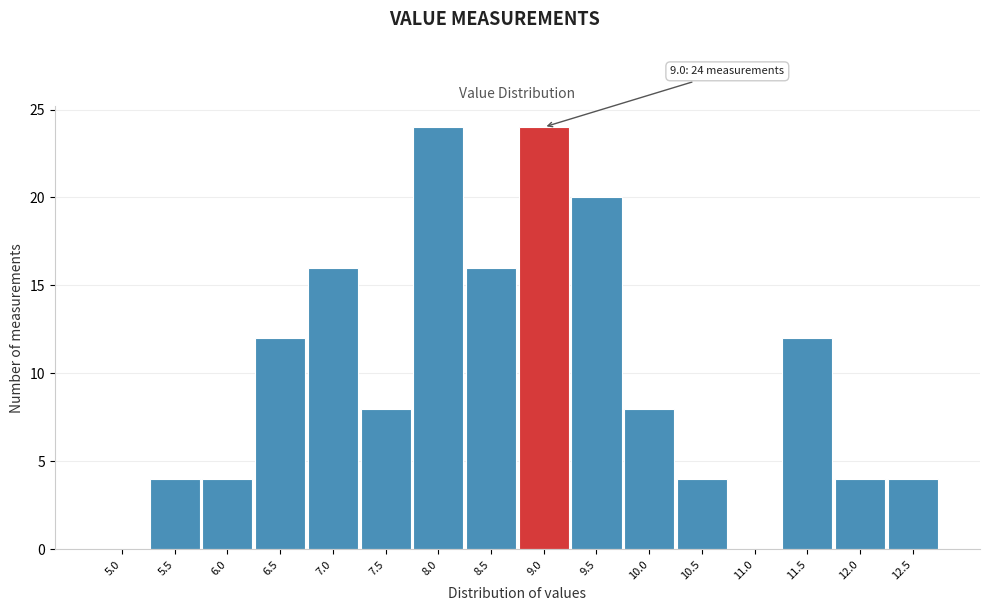

Reading left to right, transcribe all the data shown in this chart.

5.0=0	5.5=4	6.0=4	6.5=12	7.0=16	7.5=8	8.0=24	8.5=16	9.0=24	9.5=20	10.0=8	10.5=4	11.0=0	11.5=12	12.0=4	12.5=4